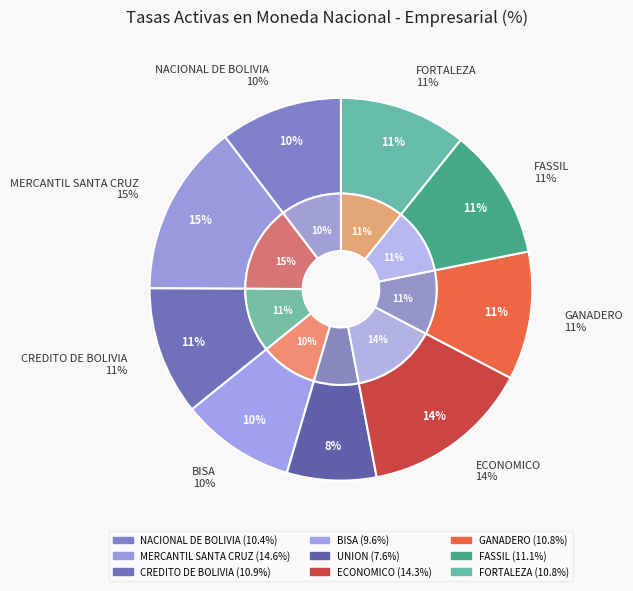

Is it true that NACIONAL DE BOLIVIA is 10% of the pie?

True